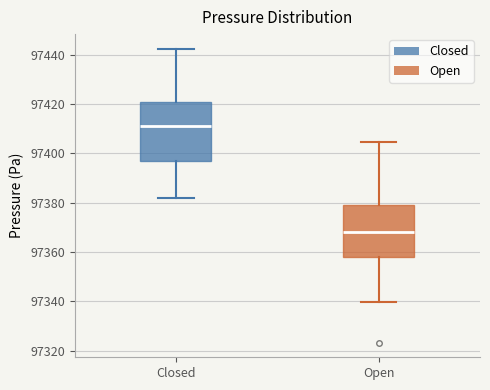

Reading left to right, read every box against the y-axis: the position of its median line, the range the box covers, and the ends of its whiskers. The values are not printed on the chart, so give them approximately, as read against the axis.

Closed: median 97412, box 97396 to 97420, whiskers 97382 to 97442
Open: median 97368, box 97358 to 97380, whiskers 97340 to 97404